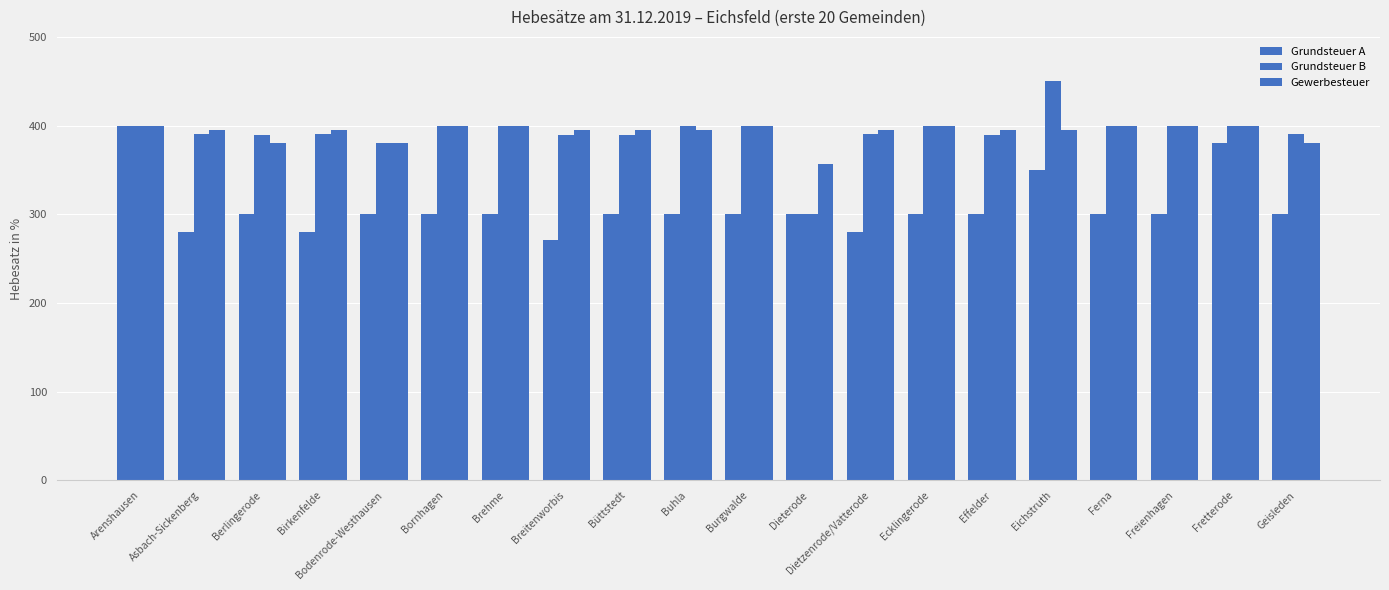

How many bars are there in total?

60